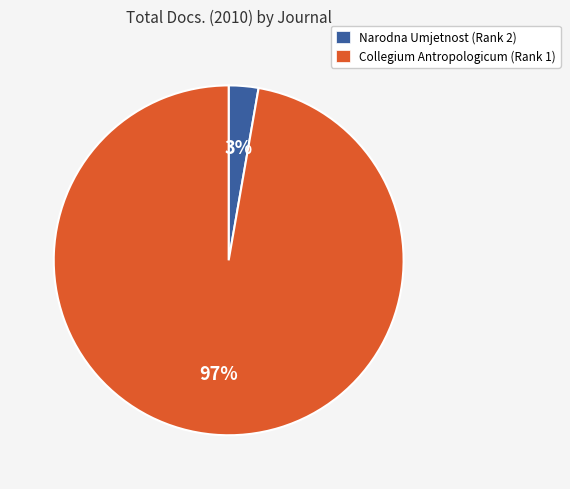

Which category has the smallest portion of the pie?

Narodna Umjetnost (Rank 2)